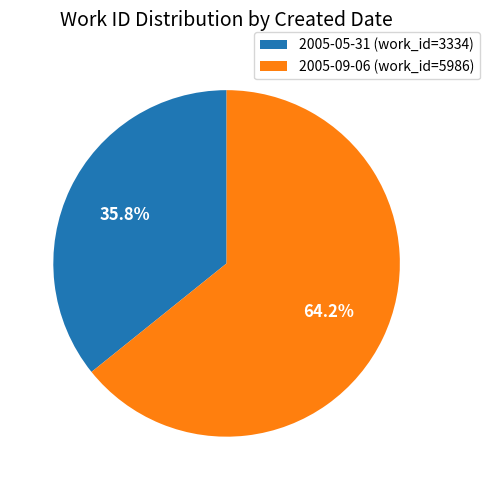

The 2005-09-06 slice represents 64% of the pie. True or false?

True